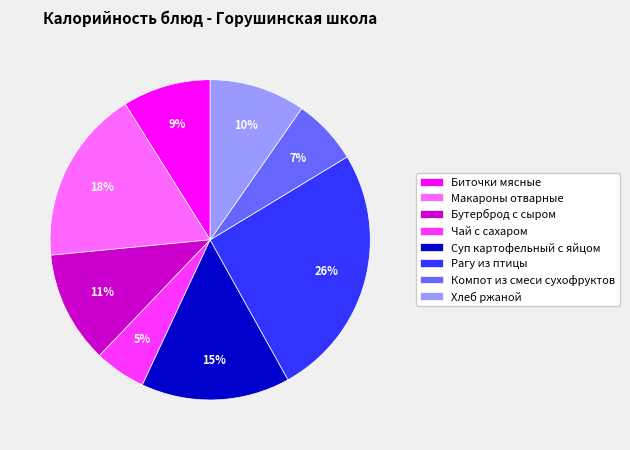

Is there any slice that represents more than half of the pie?

No